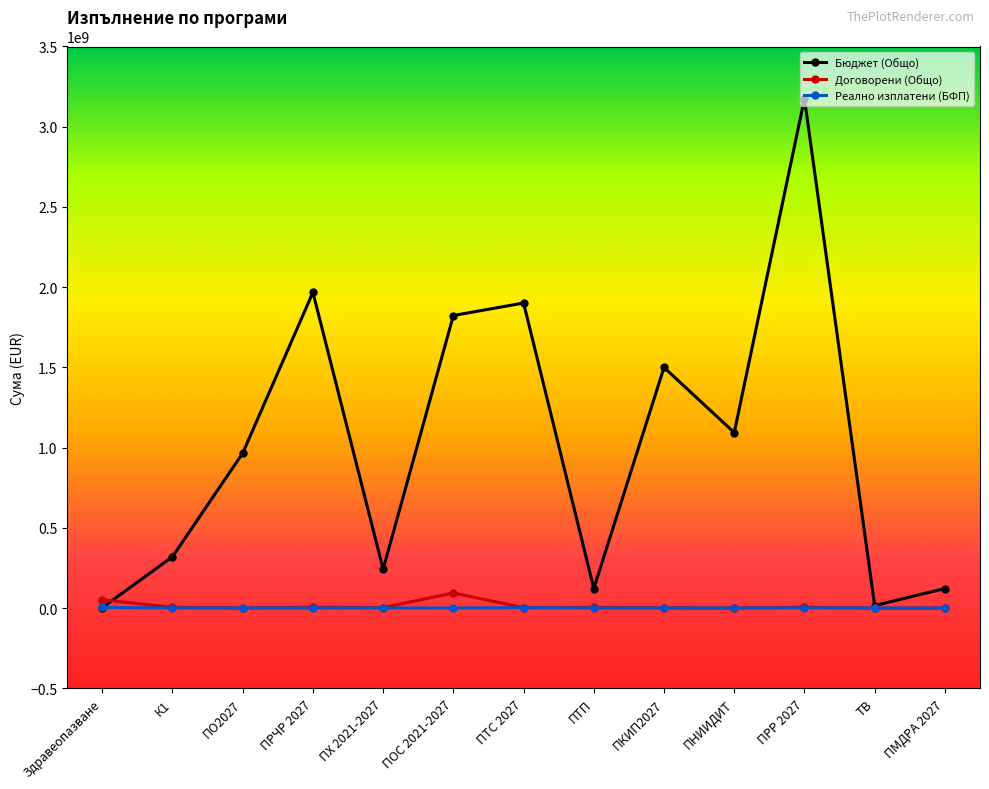

At which category does the chart reach its peak across all series?

ПРР 2027